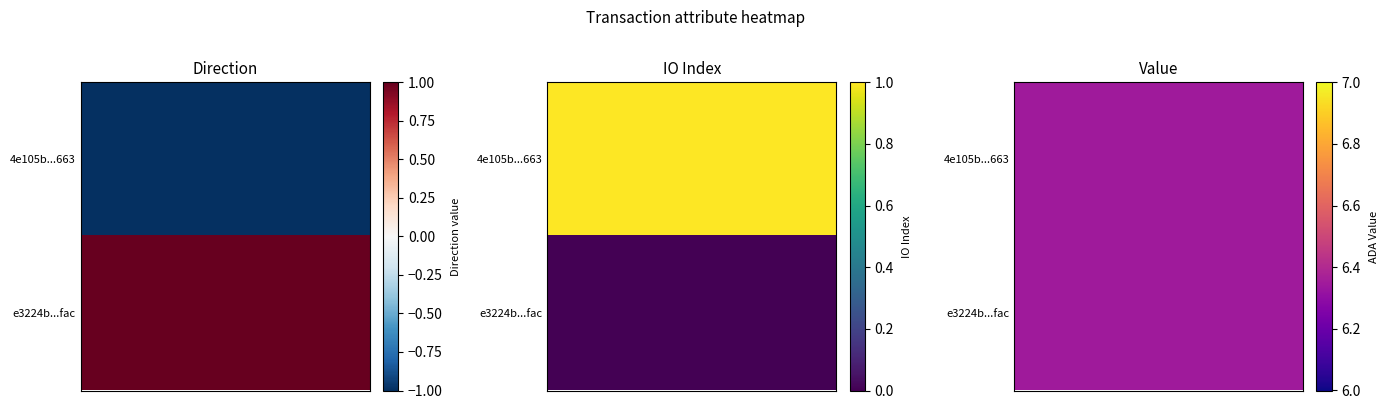

What is the highest value of the 4e105b01d7426e2fae8b90ea5d2011b4ba9a663 series?

6.3